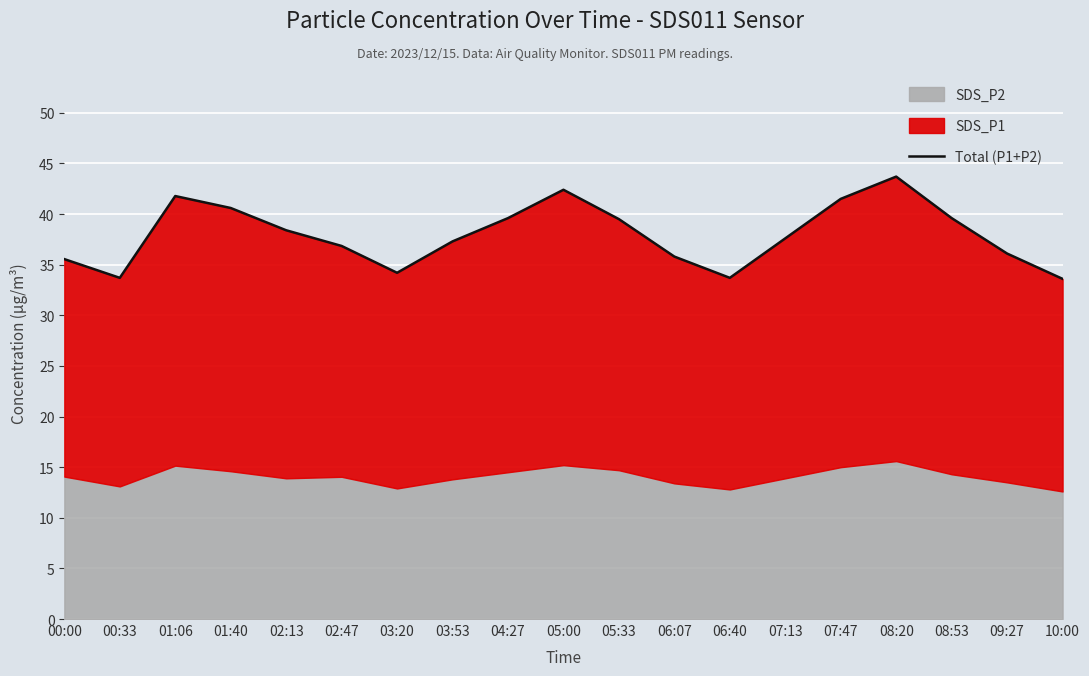

Count the number of categories in the chart.

19